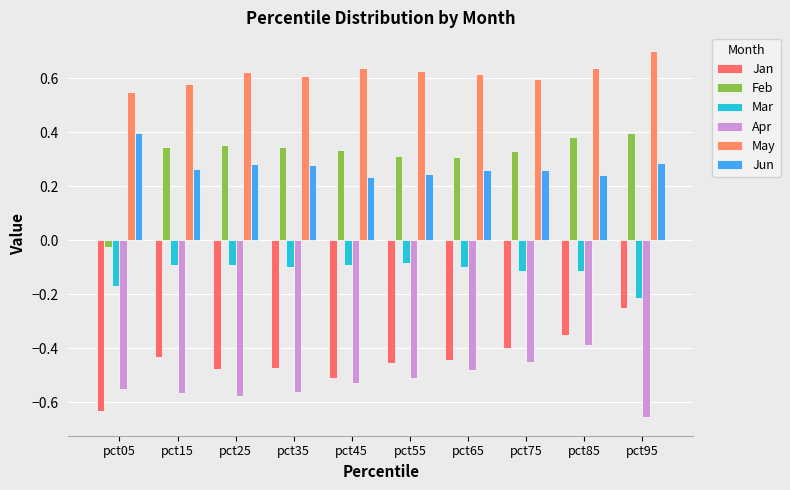

The Feb series shows 0.3 at pct55. True or false?

True